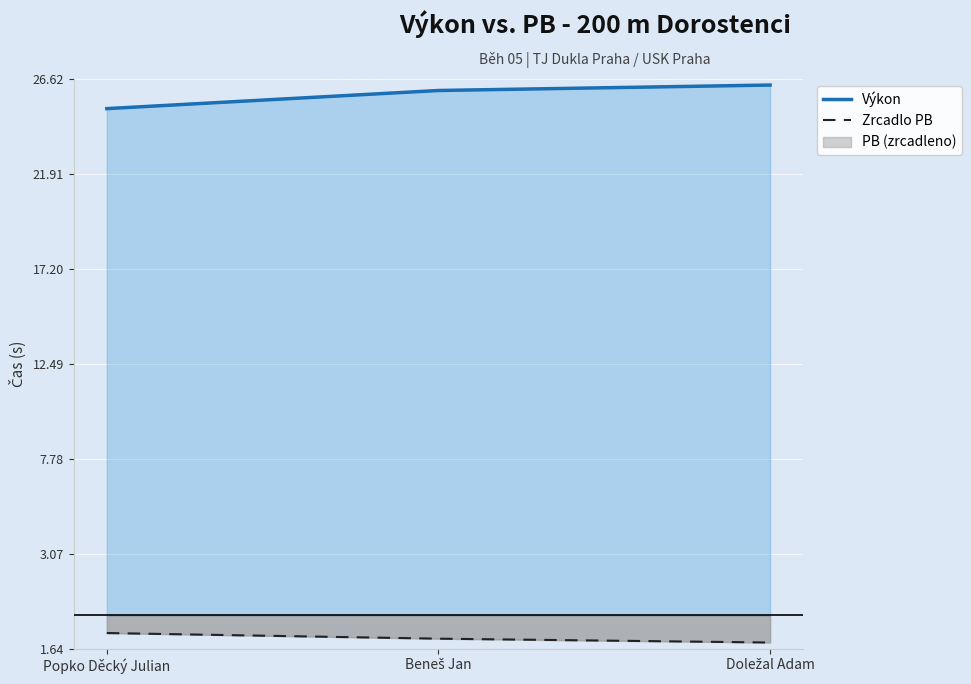

Reading right to left, extract all data points from this chart.

Výkon: Doležal Adam=26.3	Beneš Jan=26.1	Popko Děcký Julian=25.1
Zrcadlo PB: Doležal Adam=-1.3	Beneš Jan=-1.2	Popko Děcký Julian=-0.9